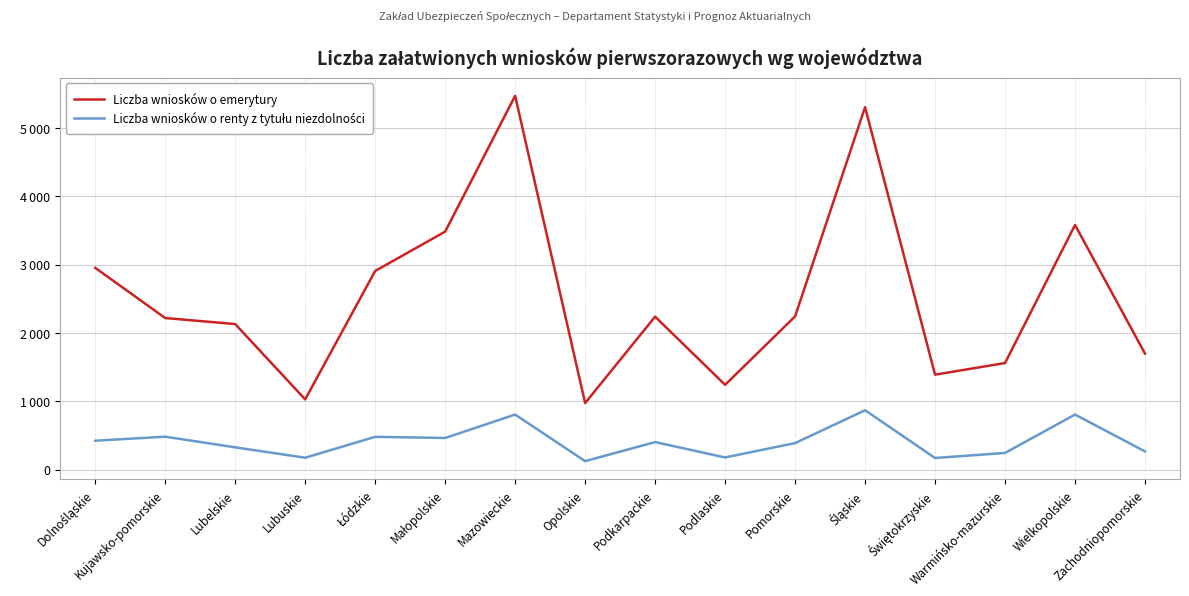

What is the label of the 15th point from the right?

Kujawsko-pomorskie